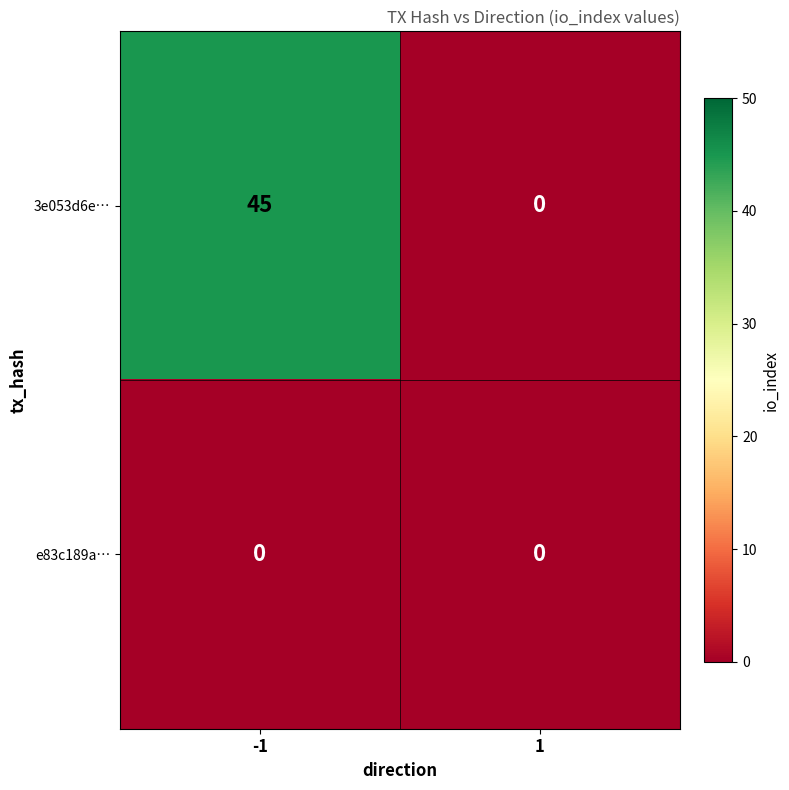

At which category is the sum across all series the highest?

-1